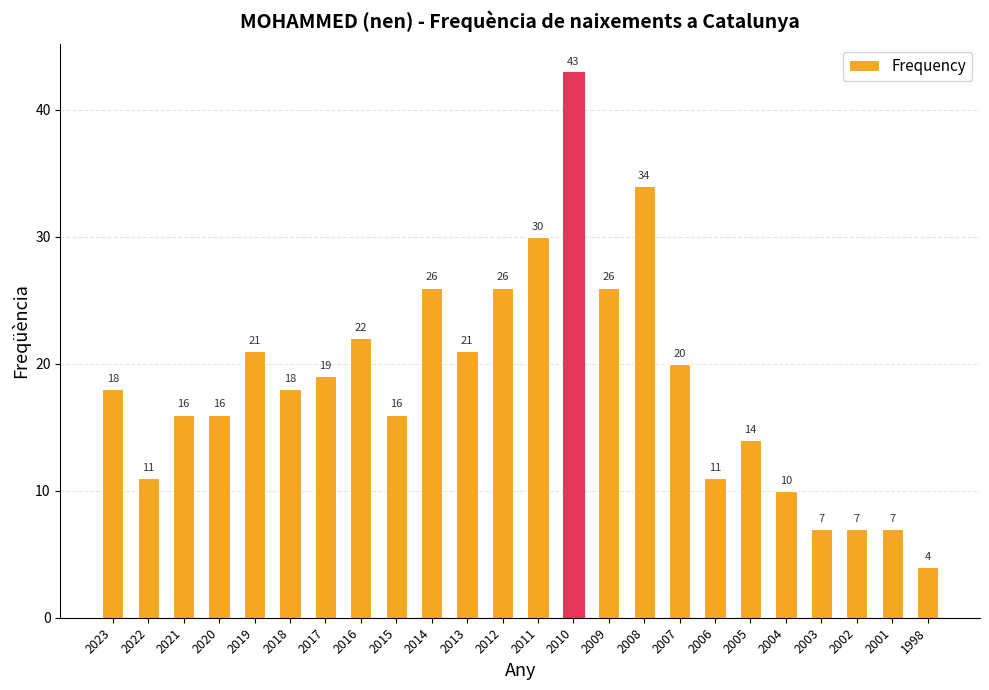

What is the sum of the values at 2009 and 2013?

47